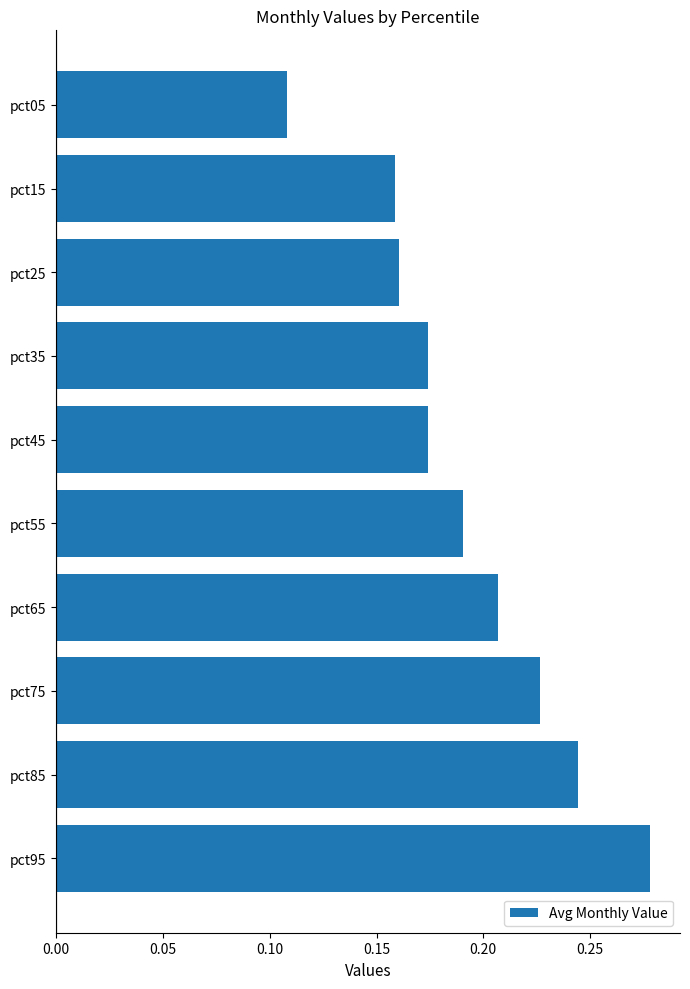

What is the sum of the values at pct85 and pct25?

0.4